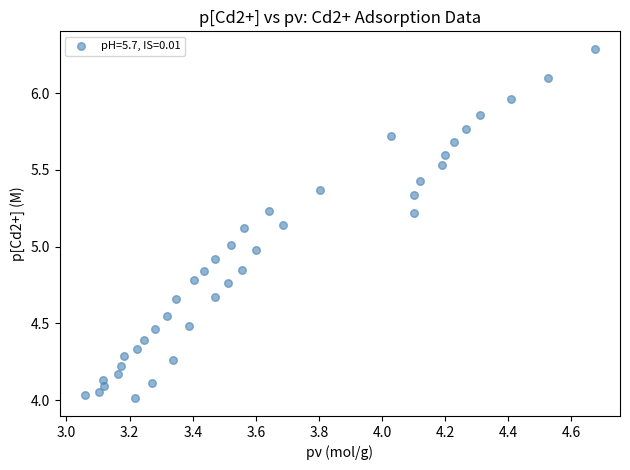

What is the range of X values (max minus min)?

1.6